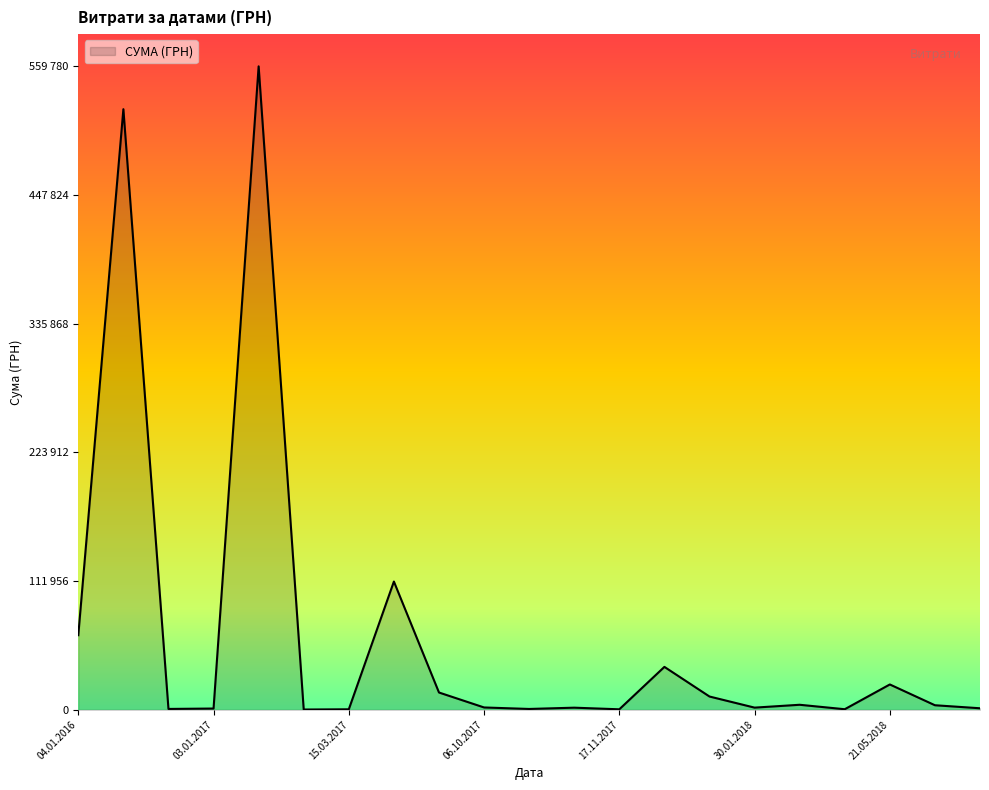

Is this an area chart (filled region under the line)?

Yes